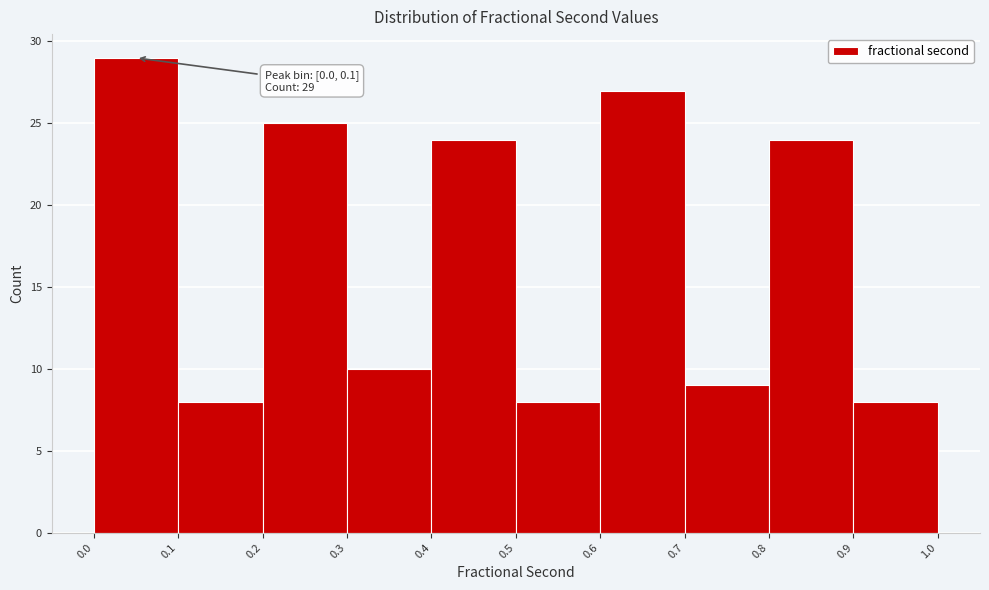

Which range on the x-axis has the tallest bar?

0.0 to 0.1